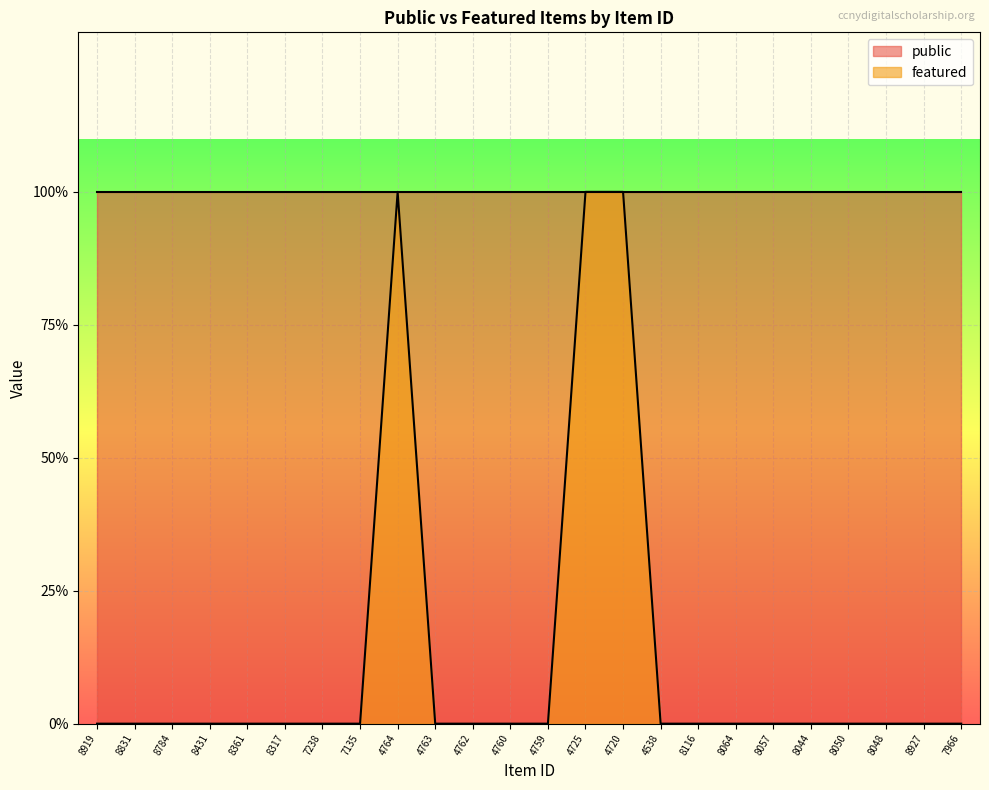

Reading left to right, transcribe all the data shown in this chart.

8919=0	8831=0	8784=0	8431=0	8361=0	8317=0	7238=0	7135=0	4764=1	4763=0	4762=0	4760=0	4759=0	4725=1	4720=1	4538=0	8116=0	8064=0	8057=0	8044=0	8050=0	8048=0	8927=0	7966=0